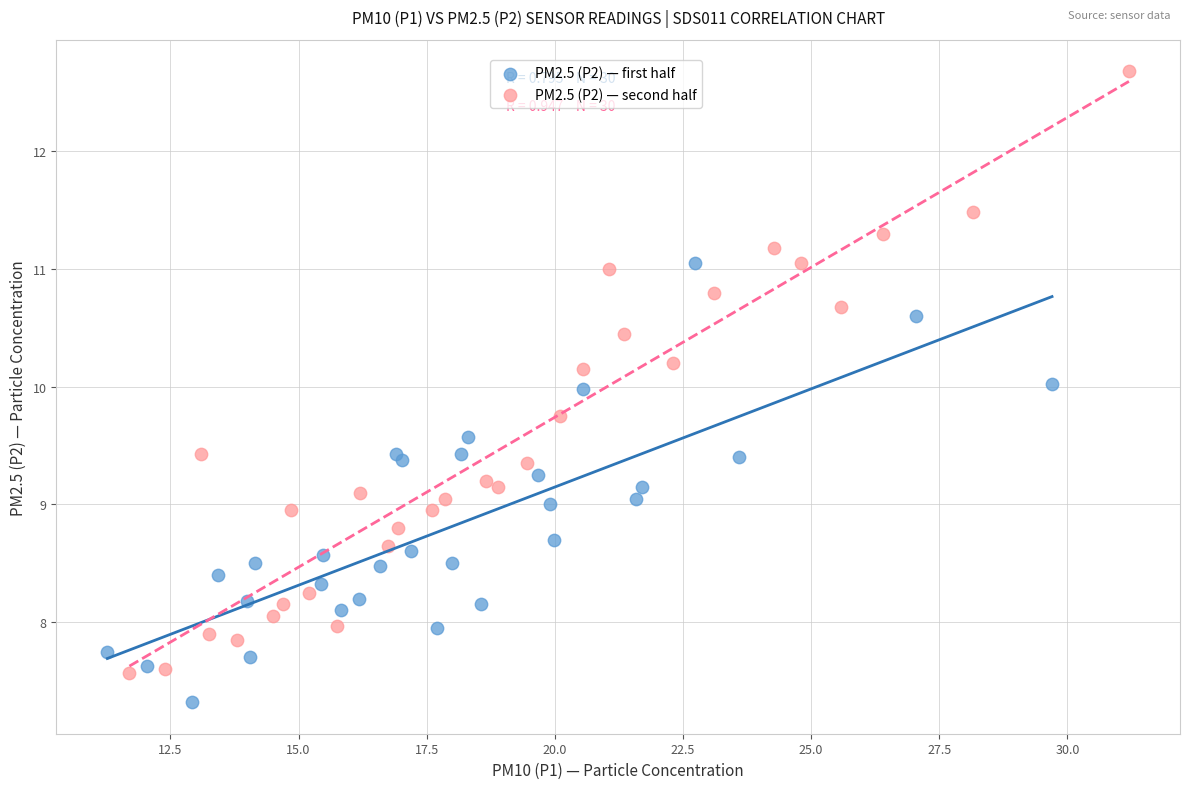

Which series contains the lowest Y value?

PM2.5 (P2) — first half